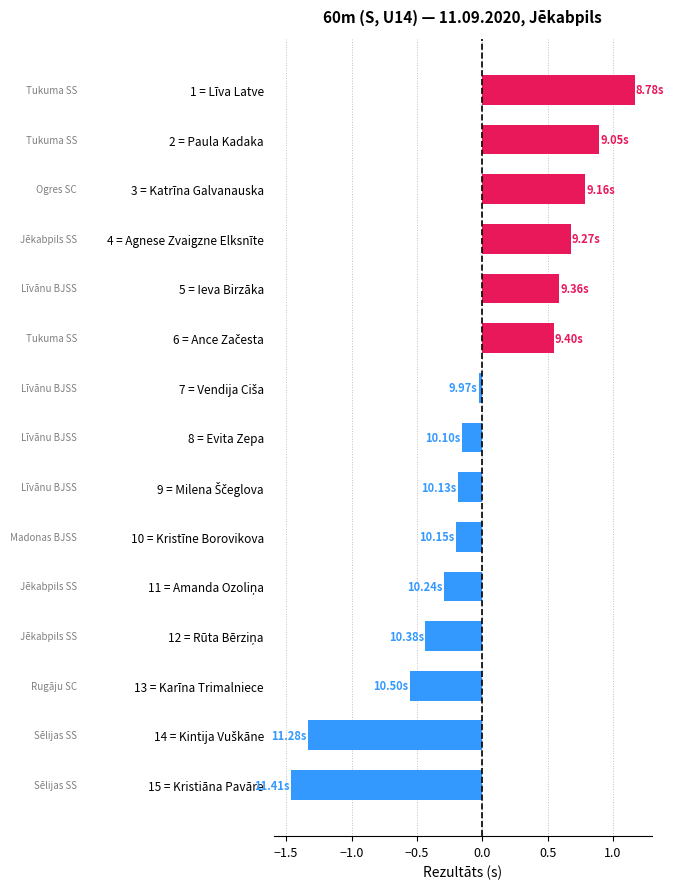

How many values are below 0?

9